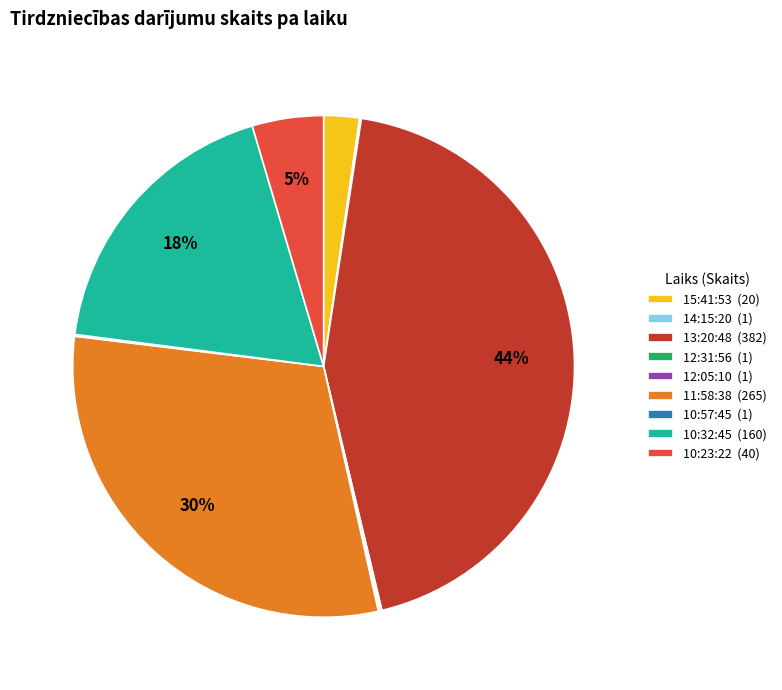

To the nearest percent, what is the average slice percentage?

11%